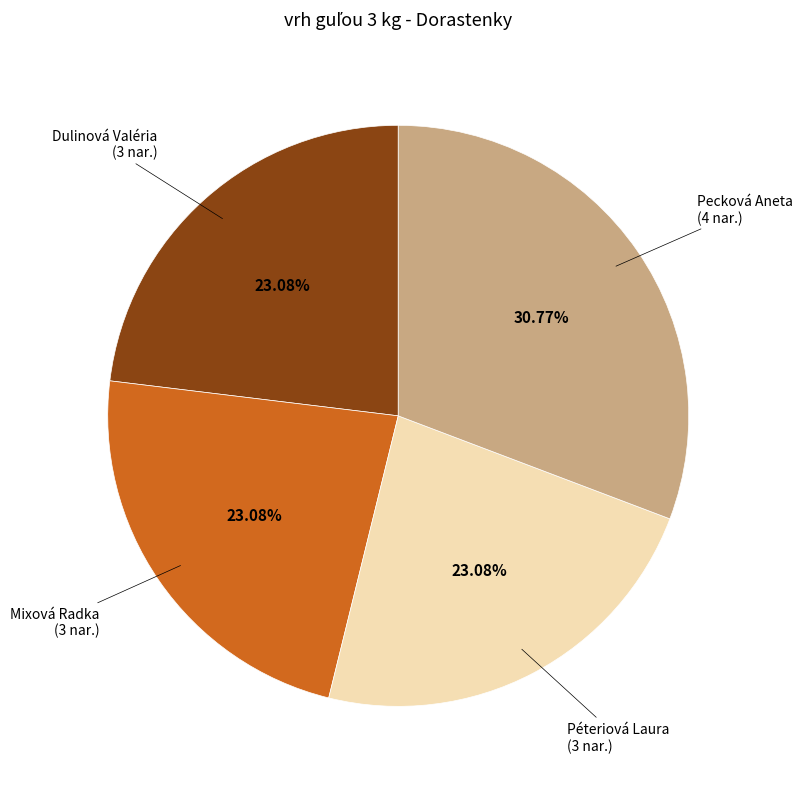

Does any single category account for the majority?

No